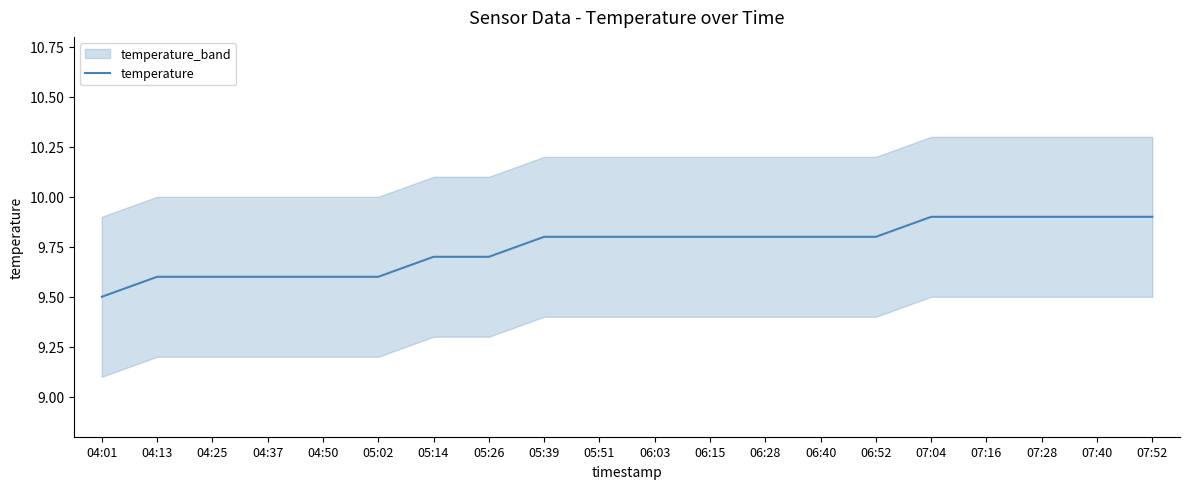

What is the approximate value at 04:37?

9.6